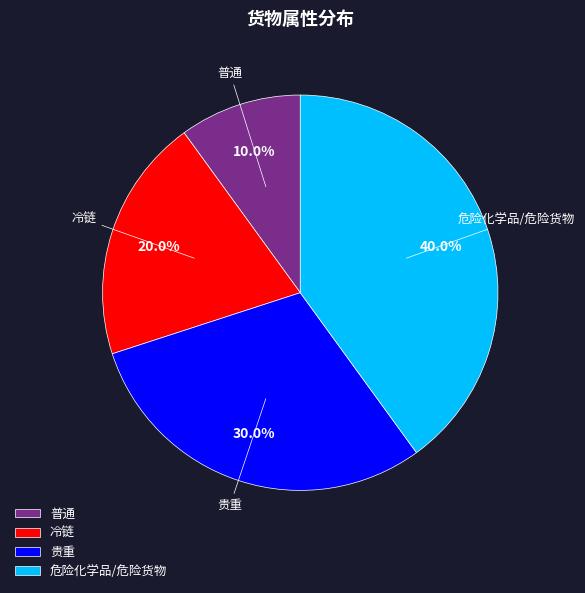

What percentage is the 危险化学品/危险货物 slice, to the nearest percent?

40%